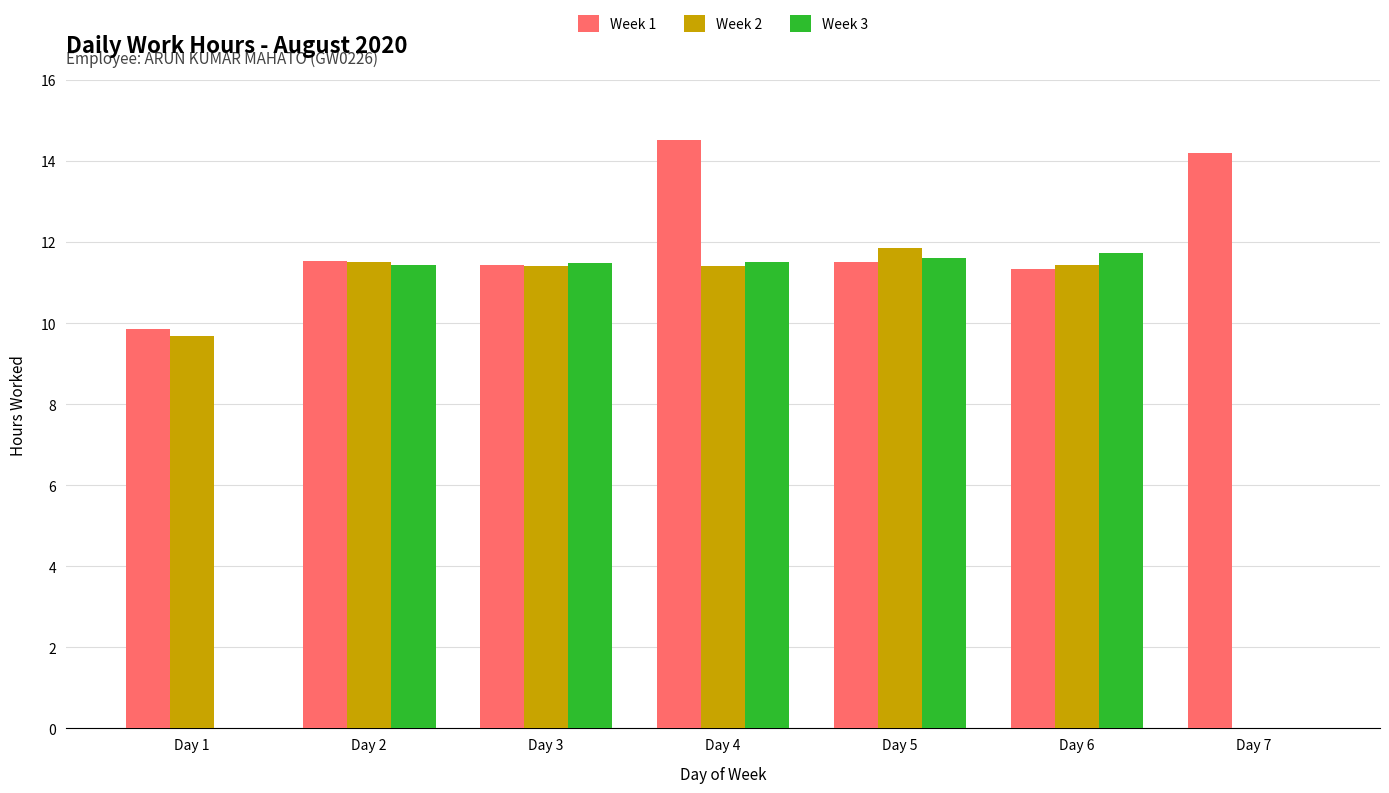

True or false: Week 1 has a value of 4.5 at Day 5.

False